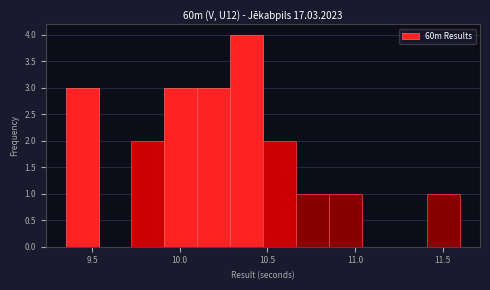

Read against the x-axis, roughly where is the centre of the tallest bar?

10.40